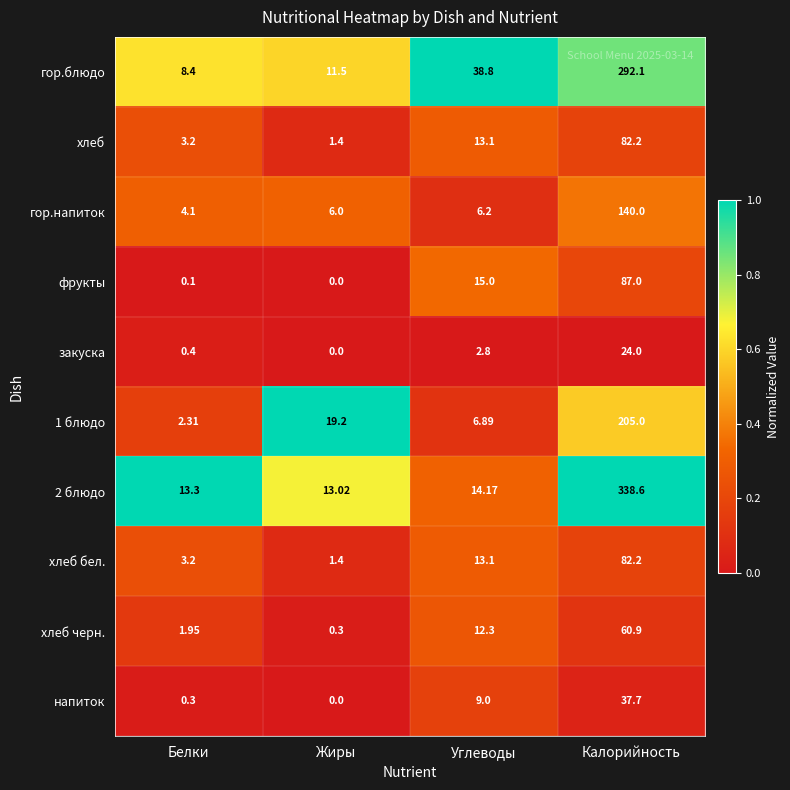

At which label does хлеб first exceed 13?

Углеводы